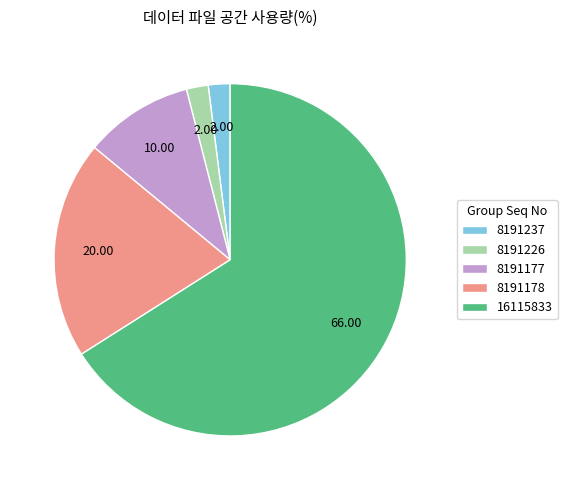

What is the ratio of the value at 8191237 to the value at 8191177?

0.2